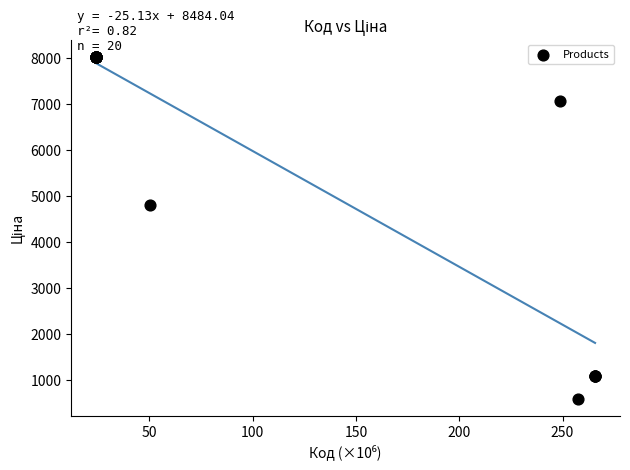

What Y value in the scatter plot is closest to 4307?

4807.4